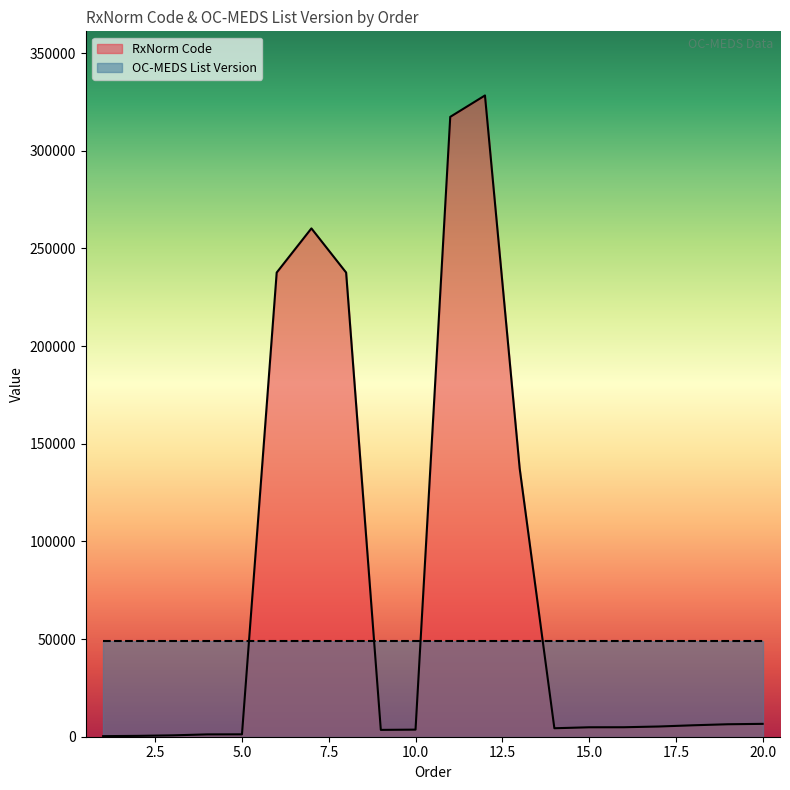

Which series ends up on top after the final intersection of RxNorm Code and OC-MEDS List Version?

OC-MEDS List Version